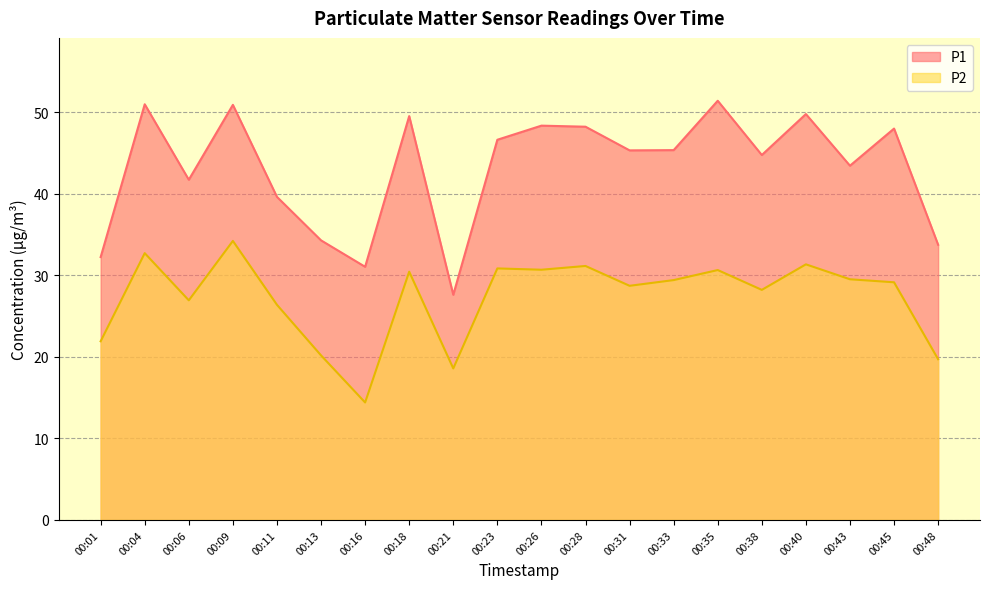

True or false: P1 and P2 cross at least once.

False